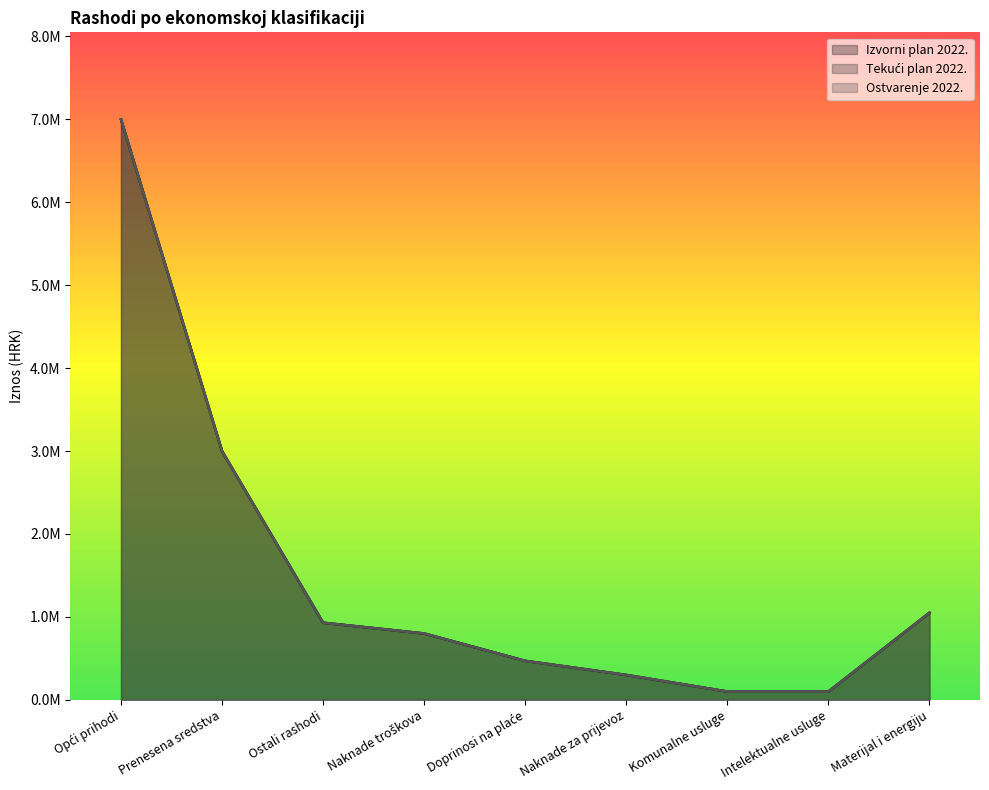

List the series in order of their peak value, highest first.

Izvorni plan 2022., Tekući plan 2022., Ostvarenje 2022.